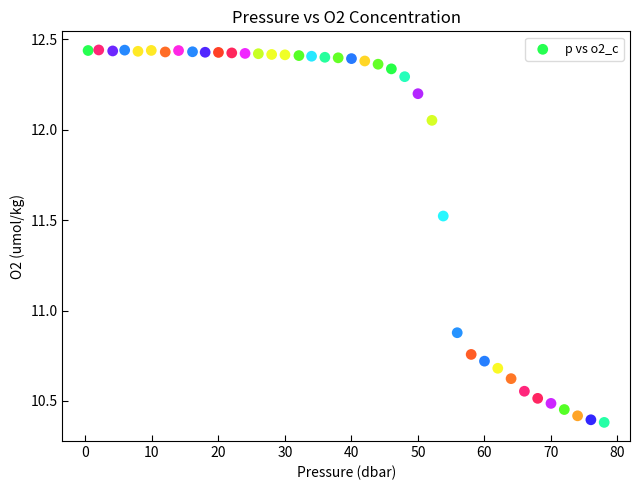

What Y value in the scatter plot is closest to 11?

10.9